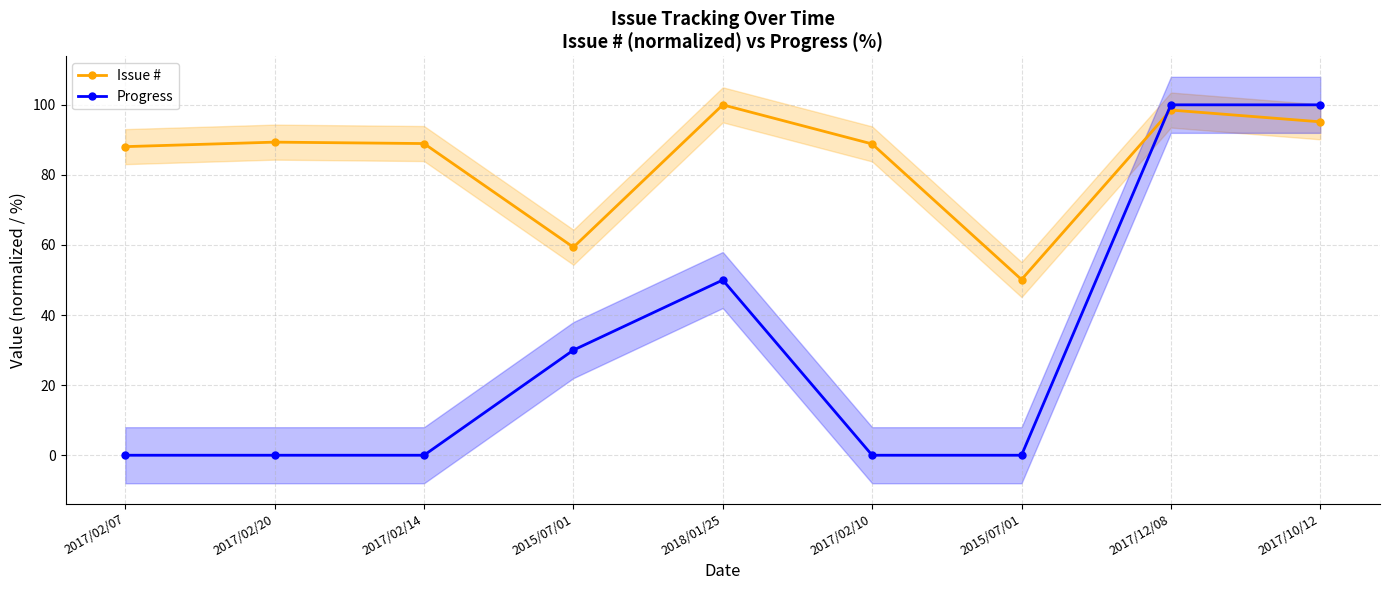

What is the label of the 4th point from the right?

2017/02/10